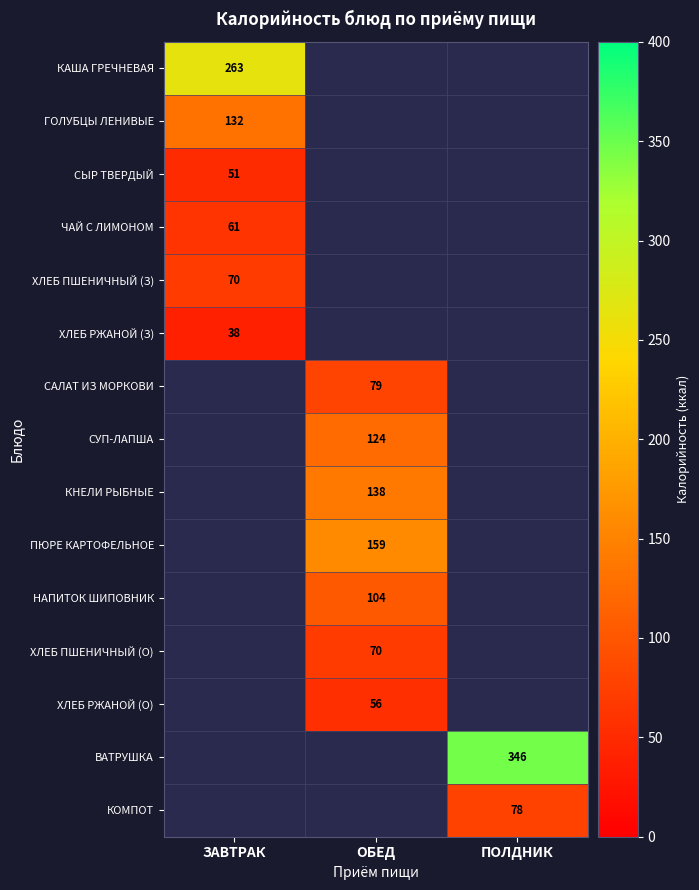

The КНЕЛИ РЫБНЫЕ series shows 138 at ОБЕД. True or false?

True